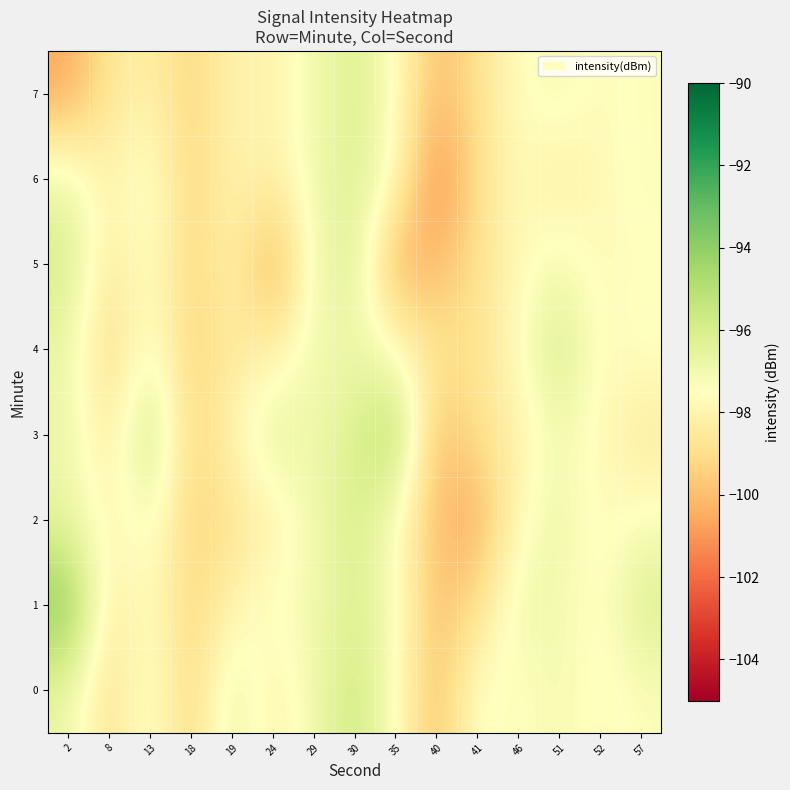

Which series has the largest range (max minus min)?

1